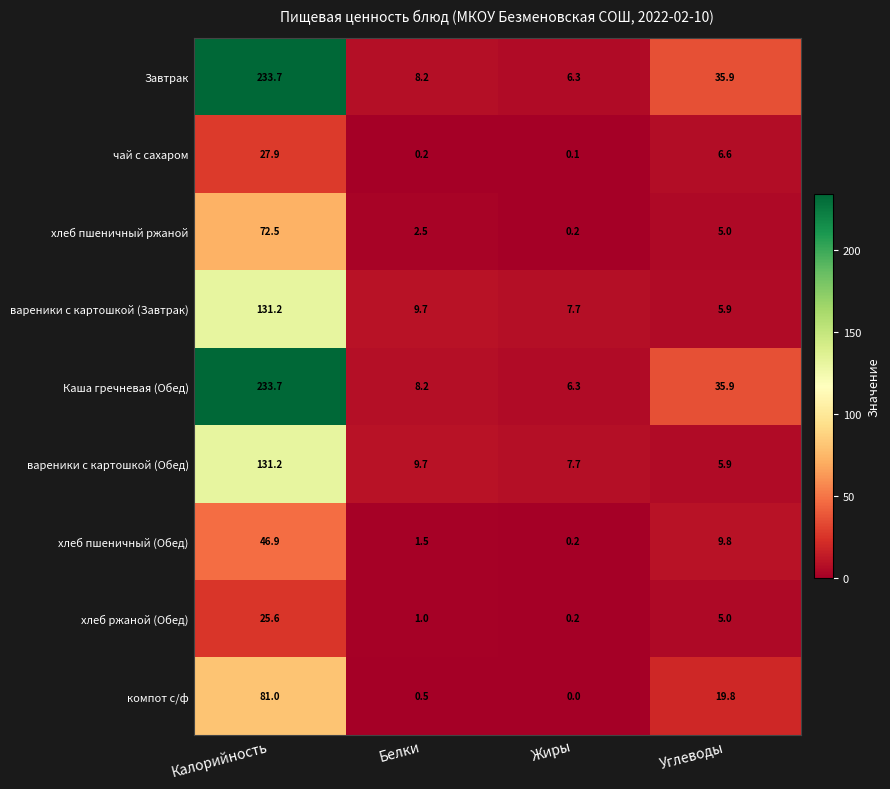

Is it true that вареники с картошкой (Завтрак) equals 9.7 at Белки?

True